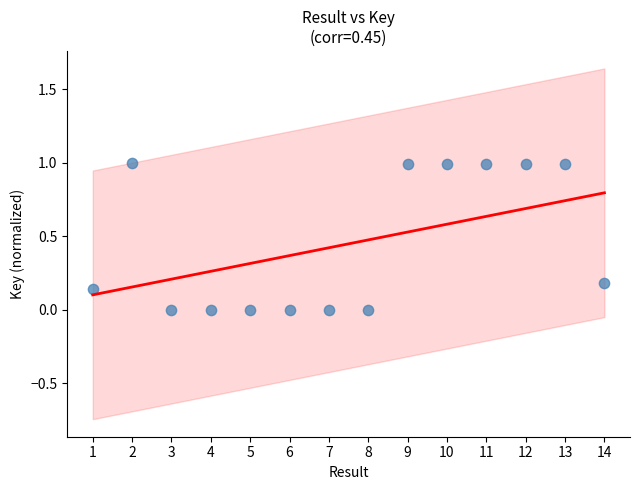

What is the range of Y values (max minus min)?

1.0